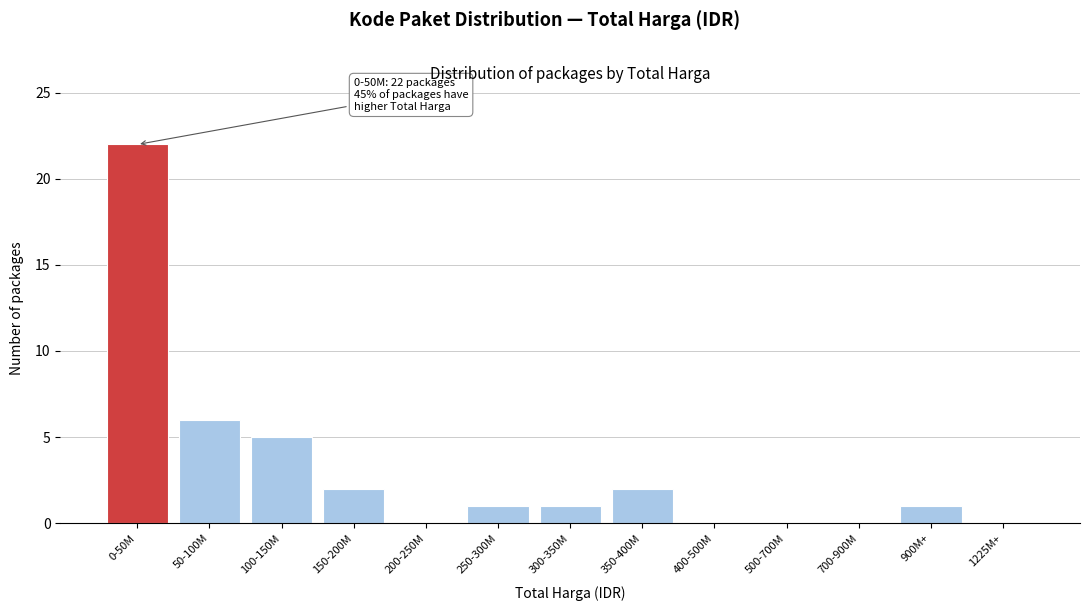

Reading left to right, list all the values displayed in this chart.

0-50M=22	50-100M=6	100-150M=5	150-200M=2	200-250M=0	250-300M=1	300-350M=1	350-400M=2	400-500M=0	500-700M=0	700-900M=0	900M+=1	1225M+=0